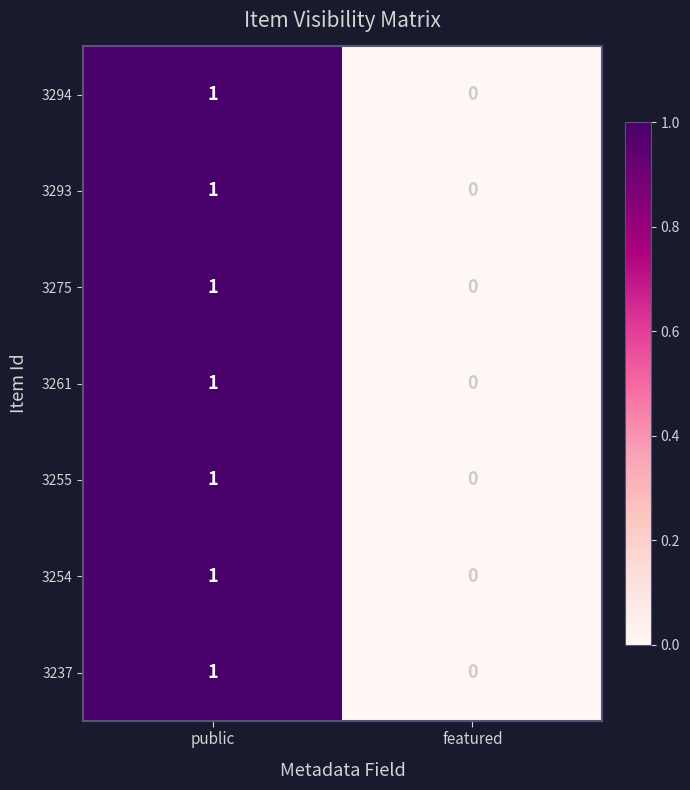

Where is 3293 nearest to the value 0?

featured